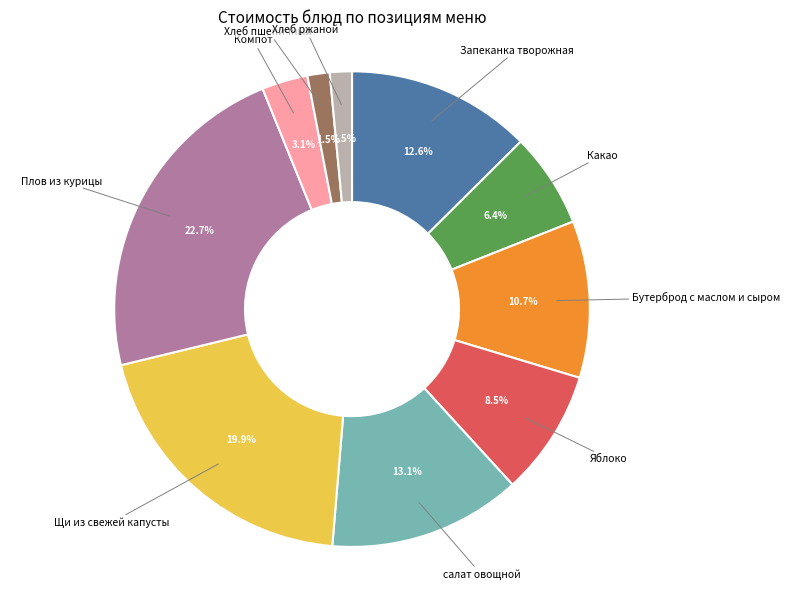

Which category has the biggest portion of the pie?

Плов из курицы